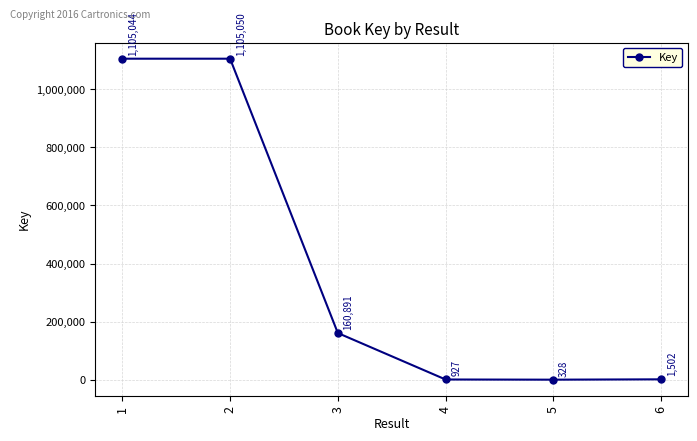

Is it true that the value at 5 is 328?

True